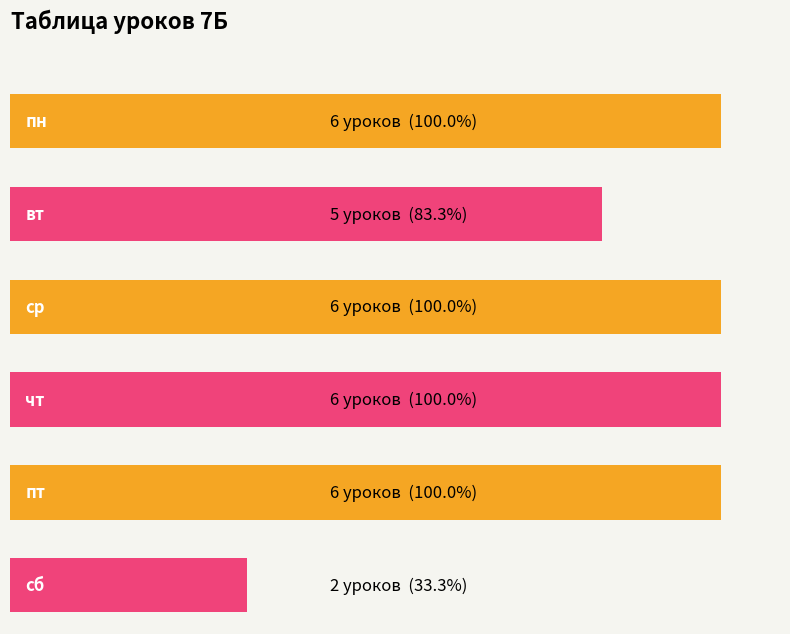

What is the sum of the values at вт and пт?

11